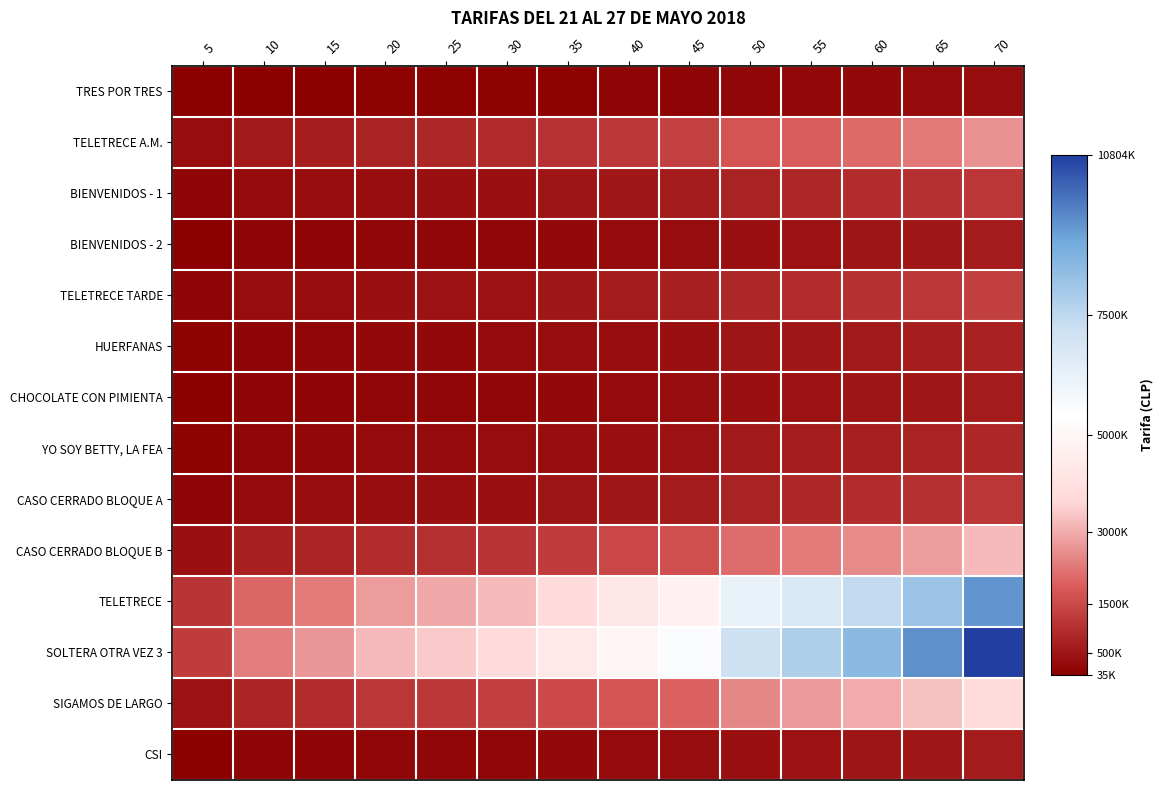

Which series has the largest range (max minus min)?

SOLTERA OTRA VEZ 3